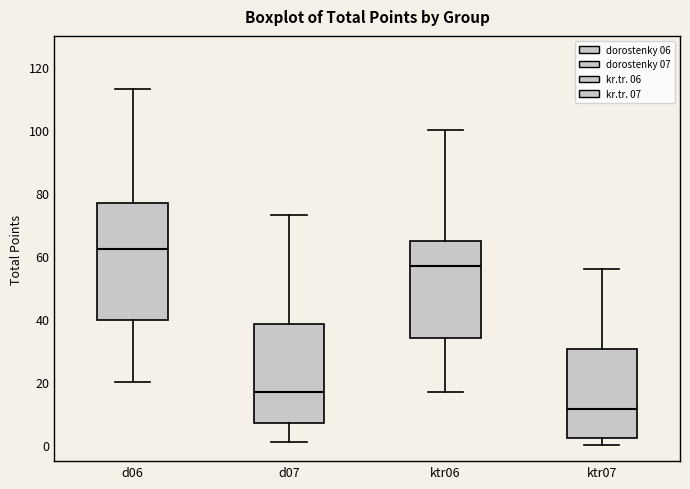

Which box's median line is the lowest?

ktr07